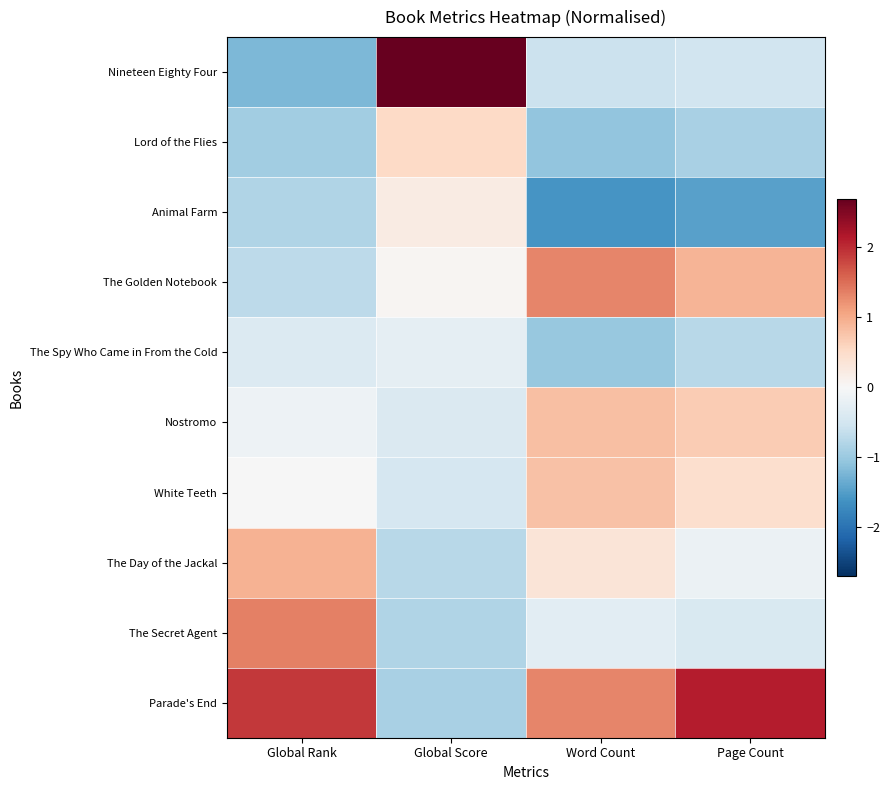

Count the number of data series in this chart.

10